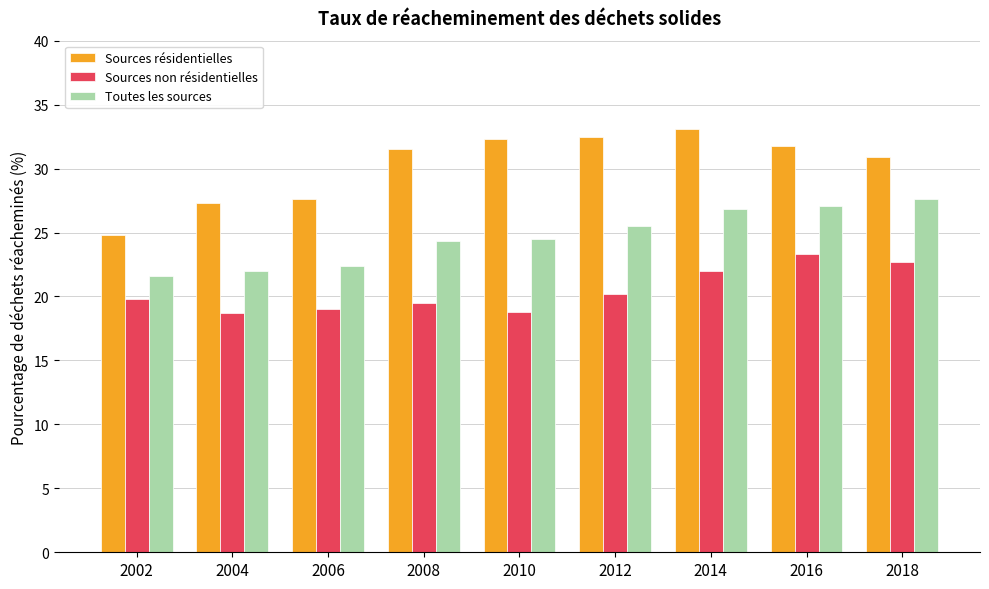

How many series are shown in this chart?

3